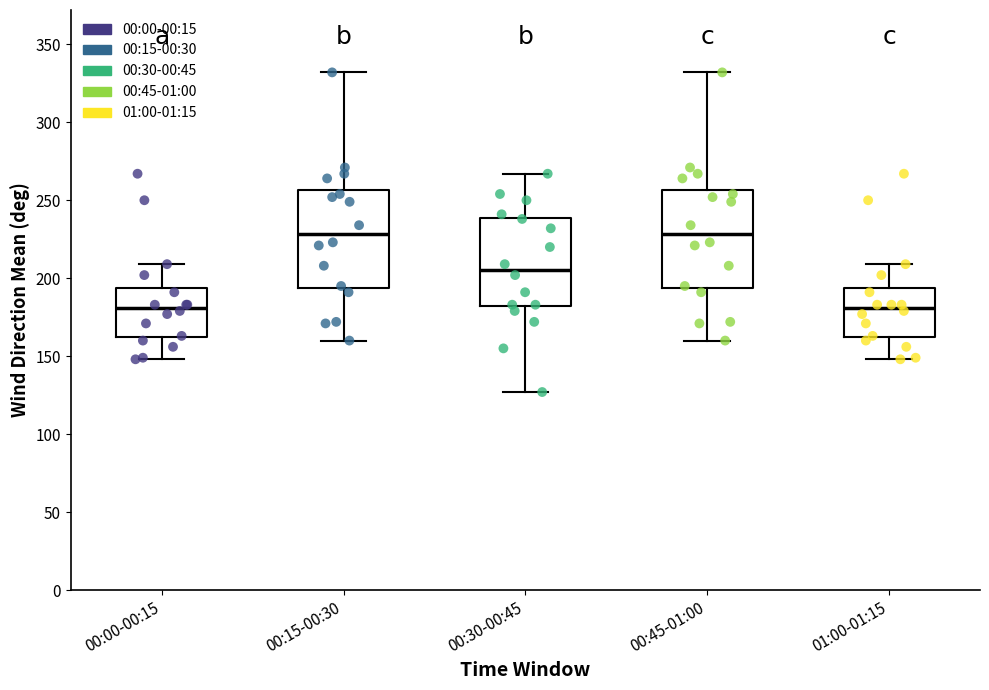

Where is the upper edge of the box for 00:15-00:30 on the y-axis? The values are not printed on the chart, so give them approximately, as read against the axis.

255